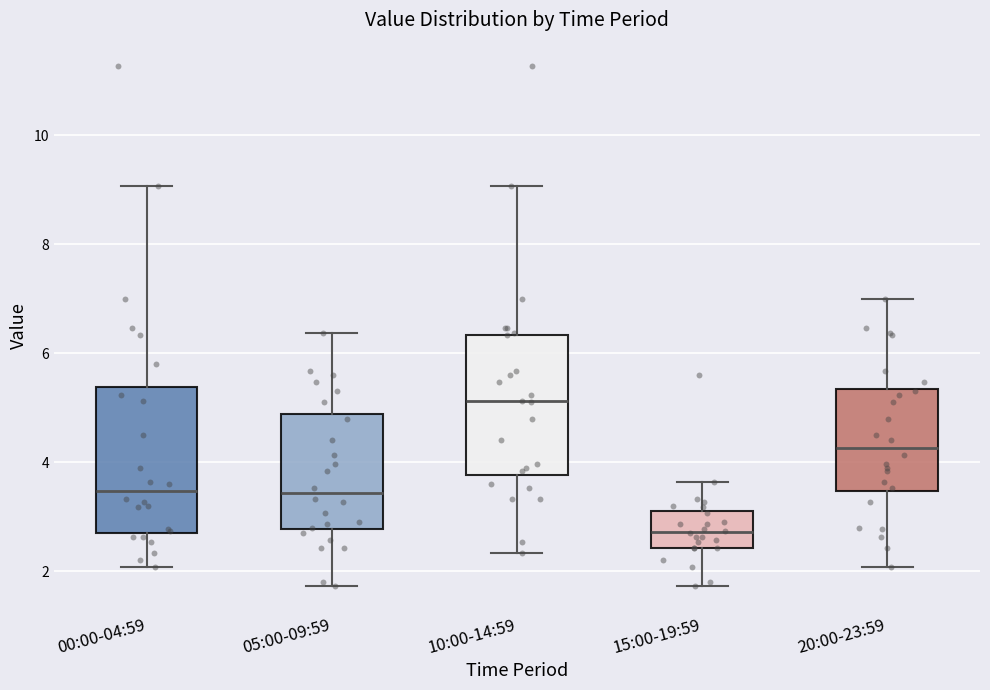

Reading left to right, read every box against the y-axis: the position of its median line, the range the box covers, and the ends of its whiskers. The values are not printed on the chart, so give them approximately, as read against the axis.

00:00-04:59: median 3.4, box 2.8 to 5.4, whiskers 2.0 to 9.0
05:00-09:59: median 3.4, box 2.8 to 4.8, whiskers 1.8 to 6.4
10:00-14:59: median 5.2, box 3.8 to 6.4, whiskers 2.4 to 9.0
15:00-19:59: median 2.8, box 2.4 to 3.0, whiskers 1.8 to 3.6
20:00-23:59: median 4.2, box 3.4 to 5.4, whiskers 2.0 to 7.0